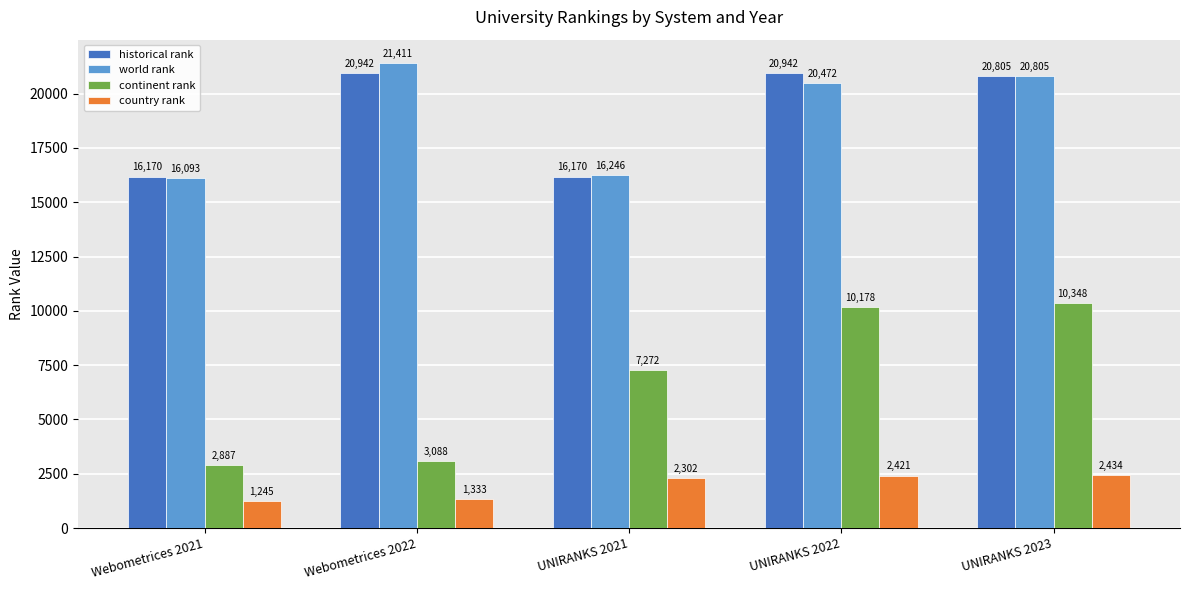

What is the difference between the historical rank values at UNIRANKS 2021 and UNIRANKS 2023?

4635.5